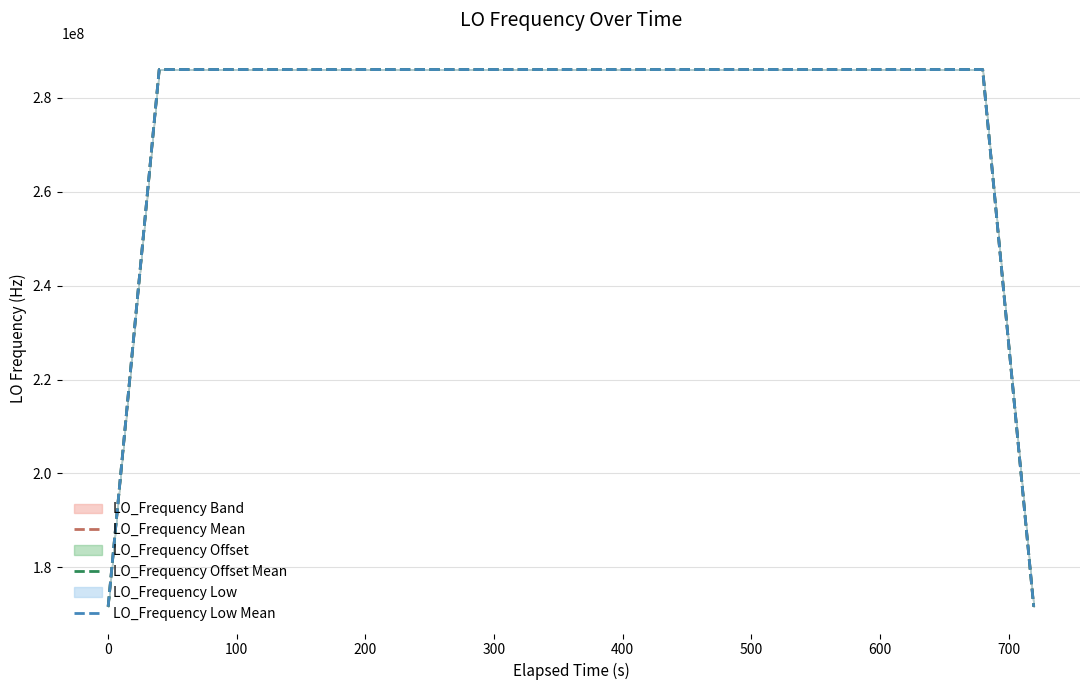

What is the highest value of the LO_Frequency Offset Mean series?

286047001.1